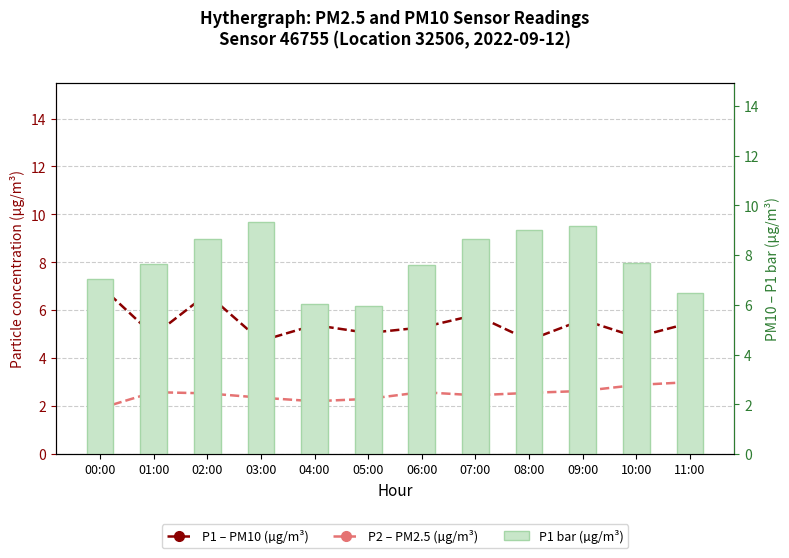

At which category does the chart reach its peak across all series?

03:00